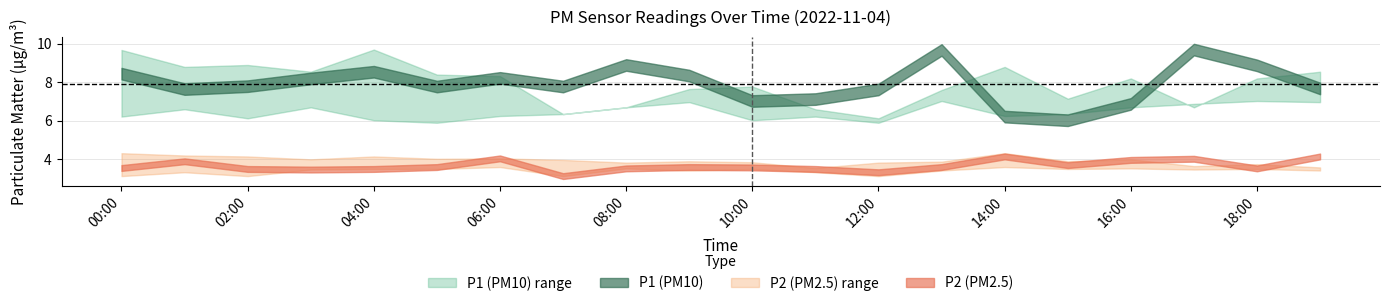

Which series has the largest total across all categories?

P1_upper